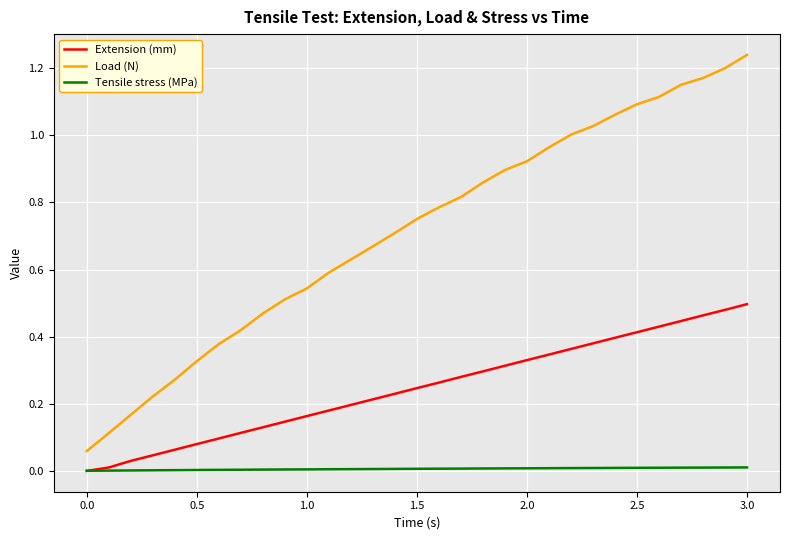

Is this an area chart (filled region under the line)?

No